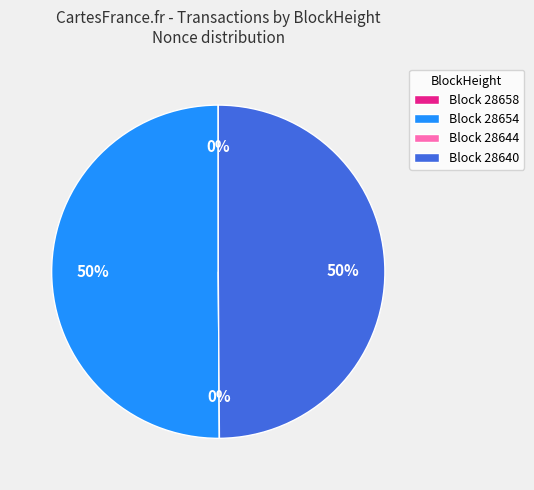

To the nearest percent, what is the average slice percentage?

25%